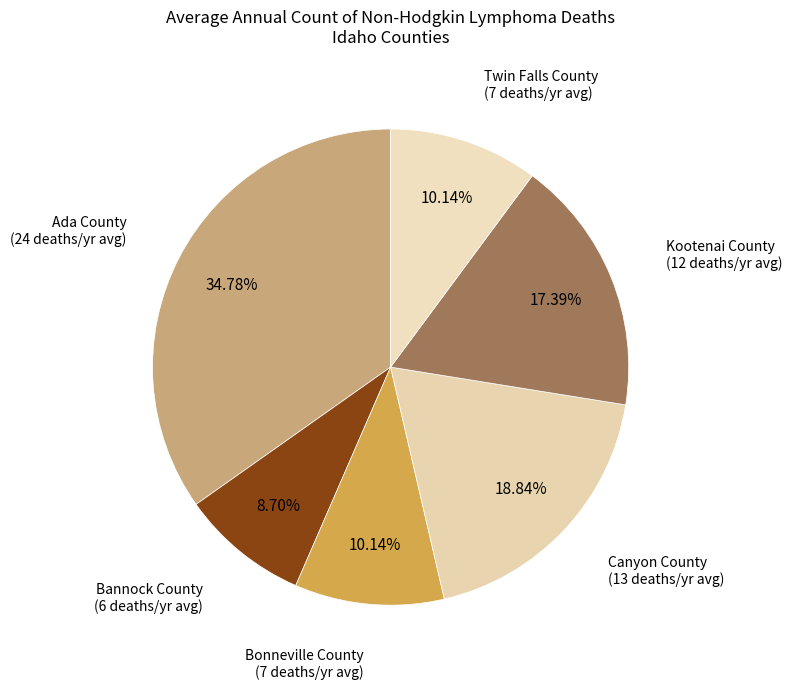

Which category has the smallest portion of the pie?

Bannock County